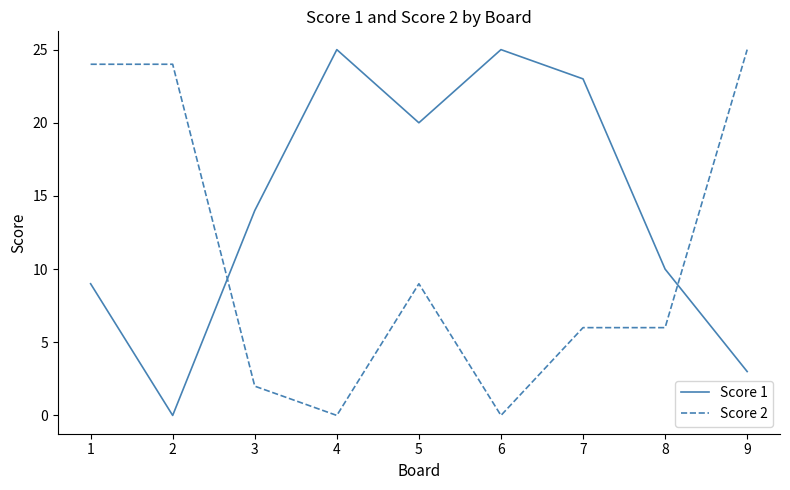

At which label does Score 2 first exceed 6?

1